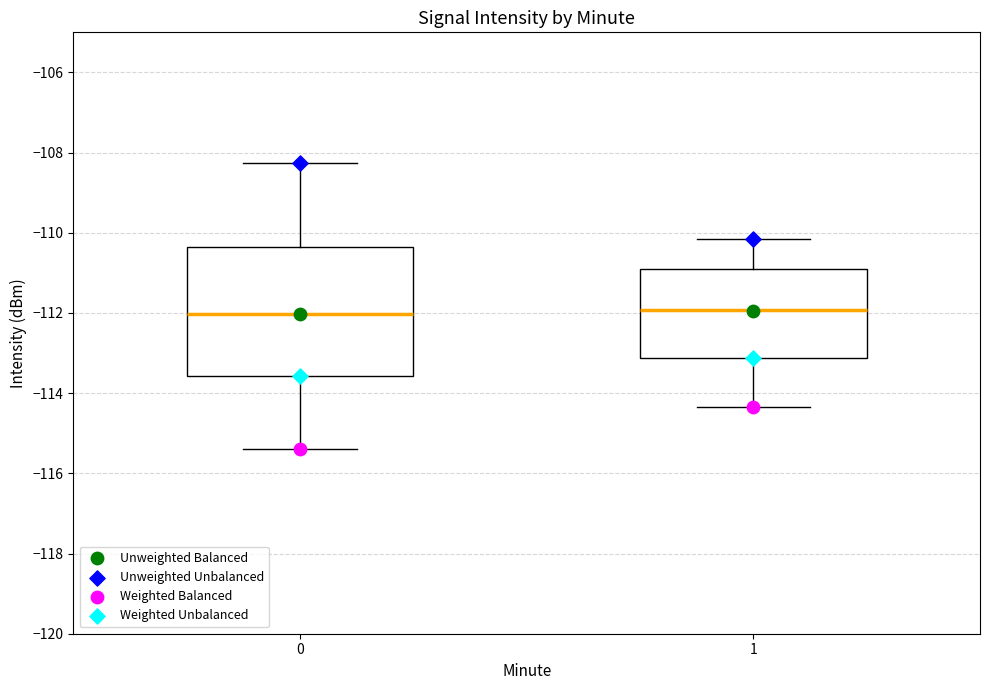

Reading left to right, transcribe this box plot: for each box, give where its median line is, the range the box spans, and where its two whiskers end, as read against the y-axis. The values are not printed on the chart, so give them approximately, as read against the axis.

0: median -112.0, box -113.6 to -110.4, whiskers -115.4 to -108.2
1: median -112.0, box -113.2 to -111.0, whiskers -114.4 to -110.2